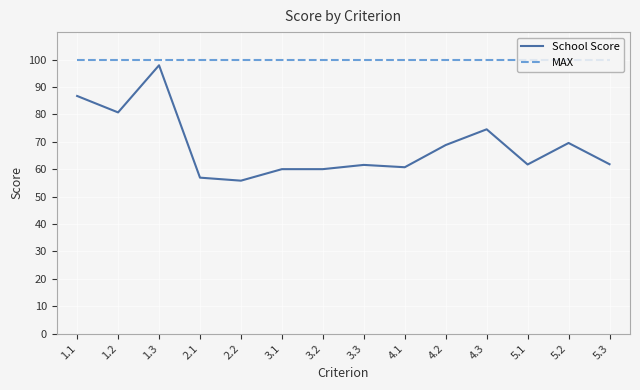

At 2.1, list the series in order from smallest to largest.

School Score, MAX